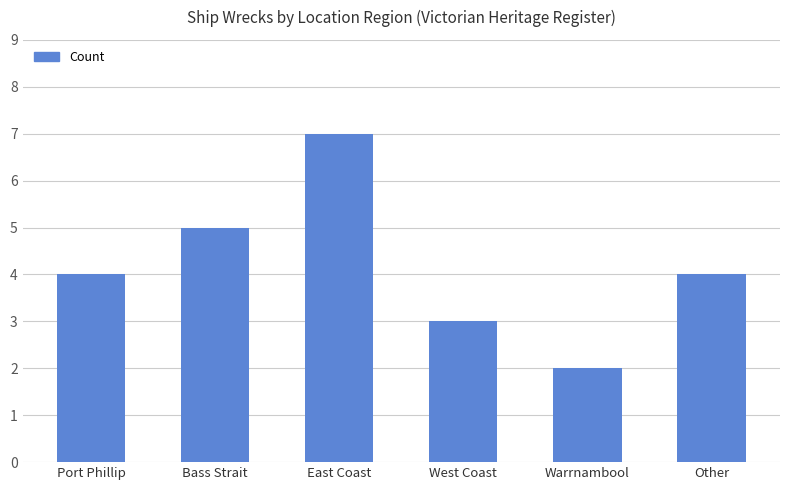

What is the value of the 5th bar from the left?

2